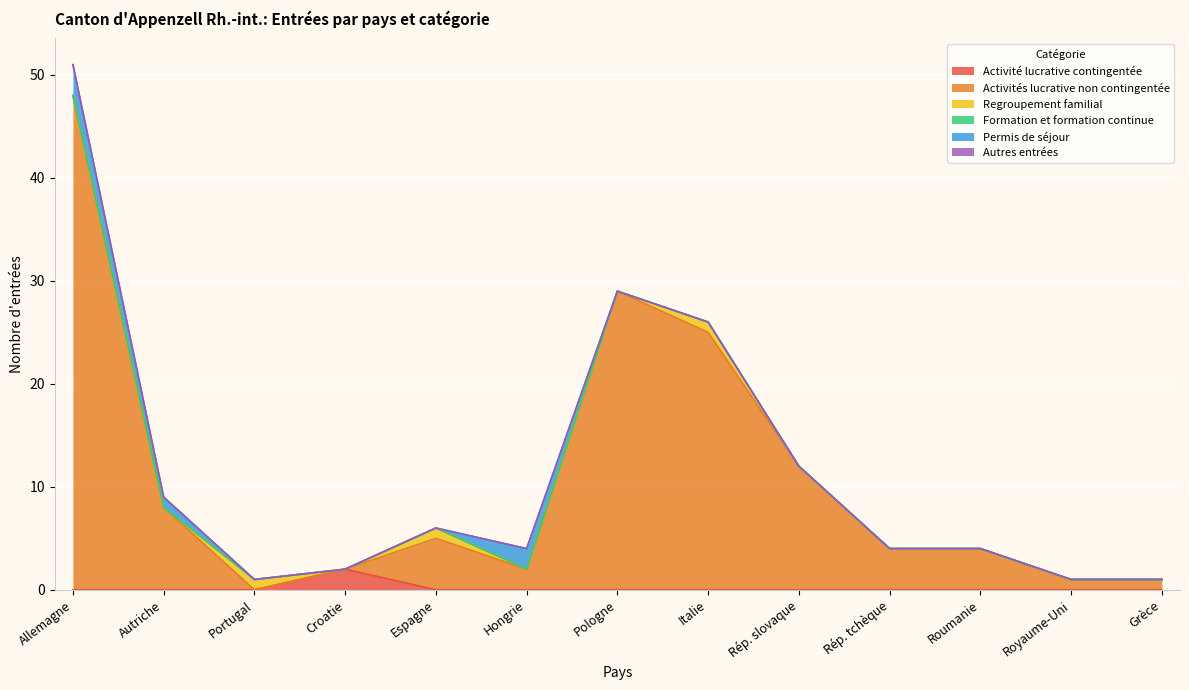

True or false: Activités lucrative non contingentée has a value of 4 at Roumanie.

True